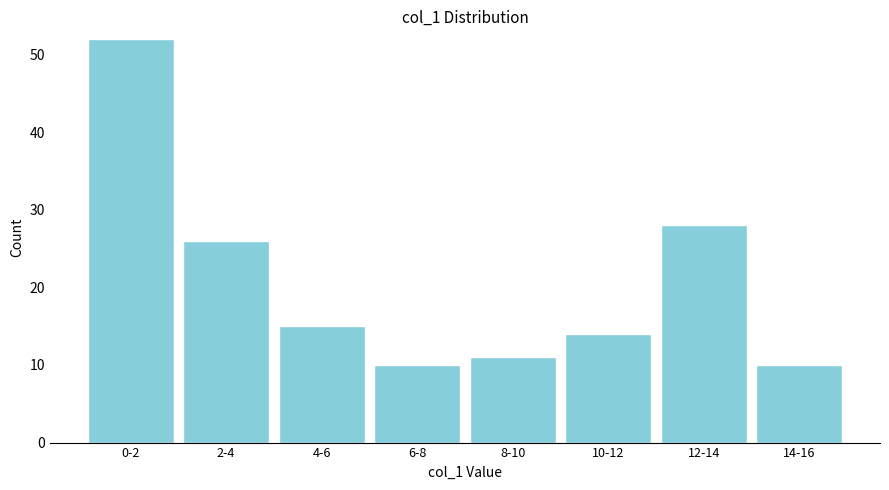

Reading left to right, transcribe all the data shown in this chart.

0-2=52	2-4=26	4-6=15	6-8=10	8-10=11	10-12=14	12-14=28	14-16=10